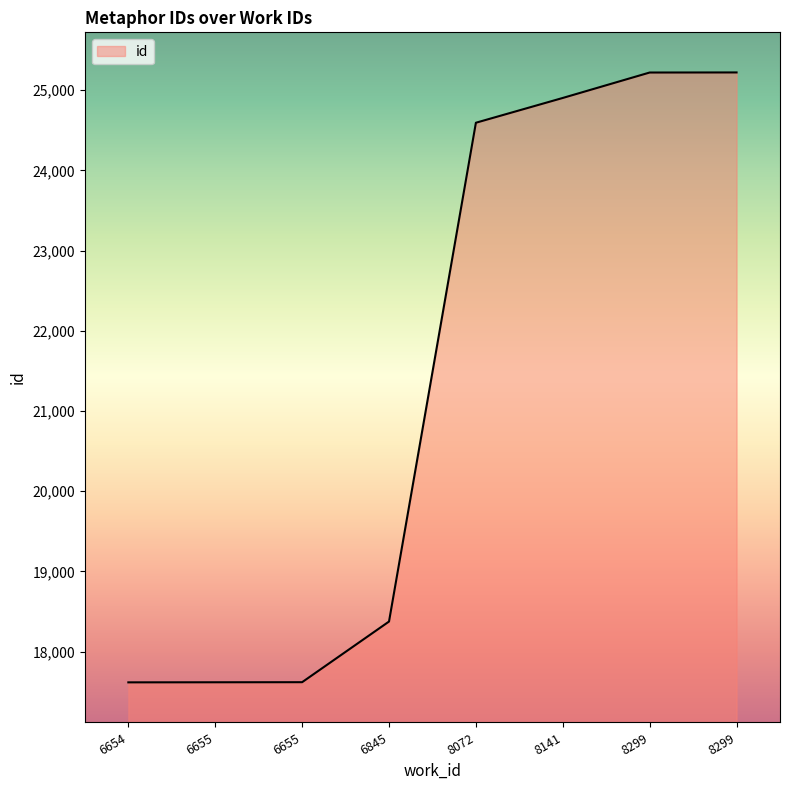

What is the average value?

21395